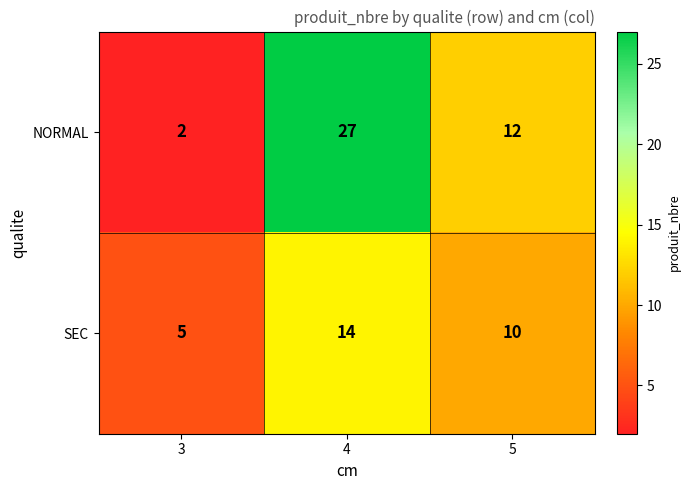

How many categories are shown in the chart?

3